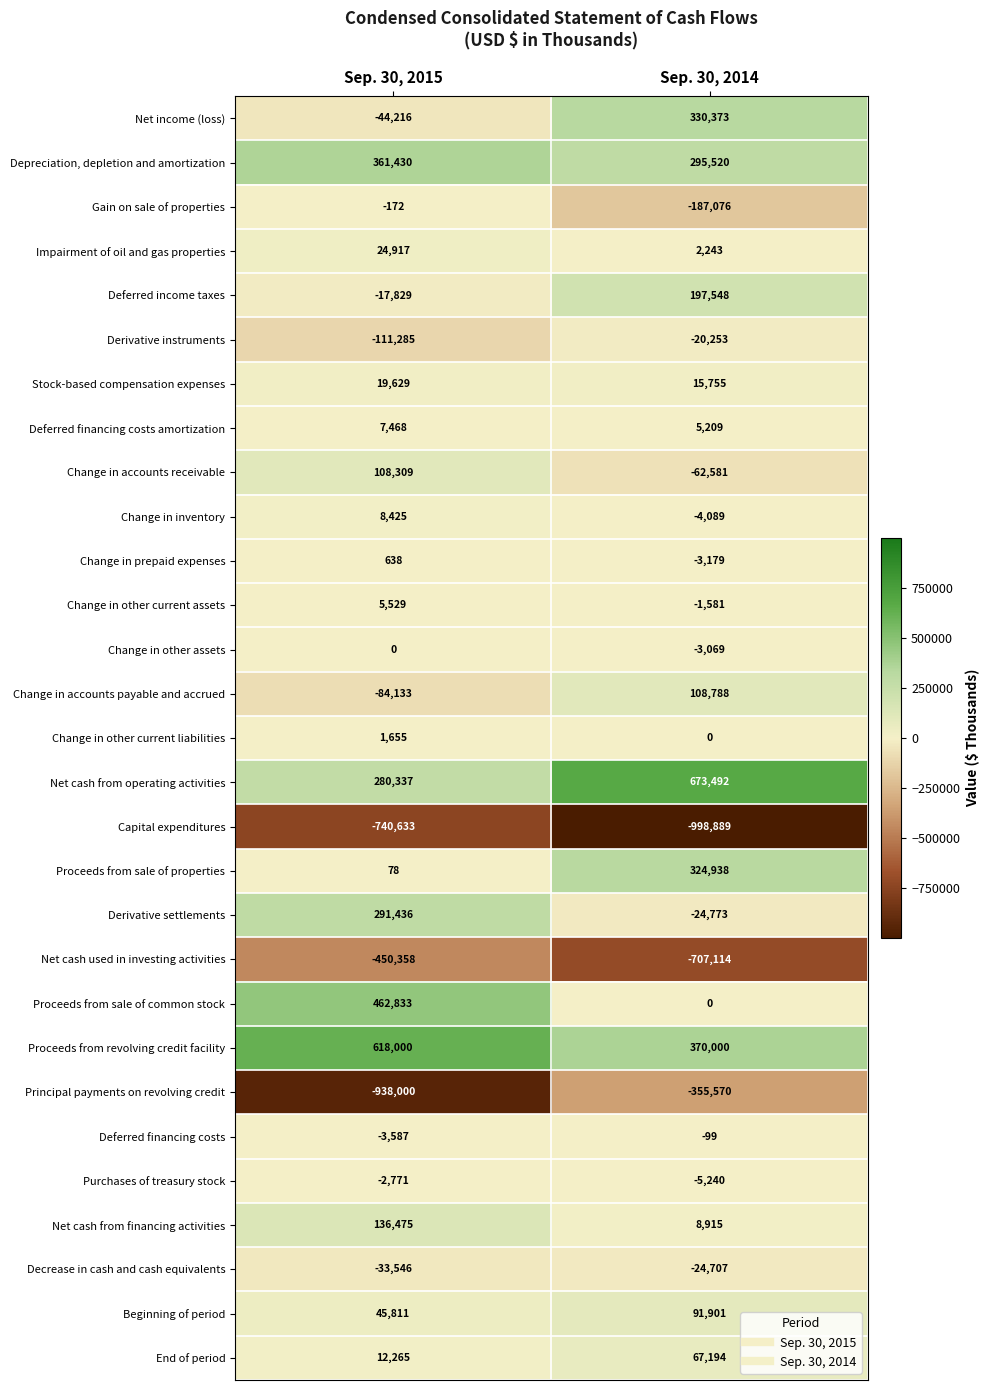

How many data points does each series have?

2